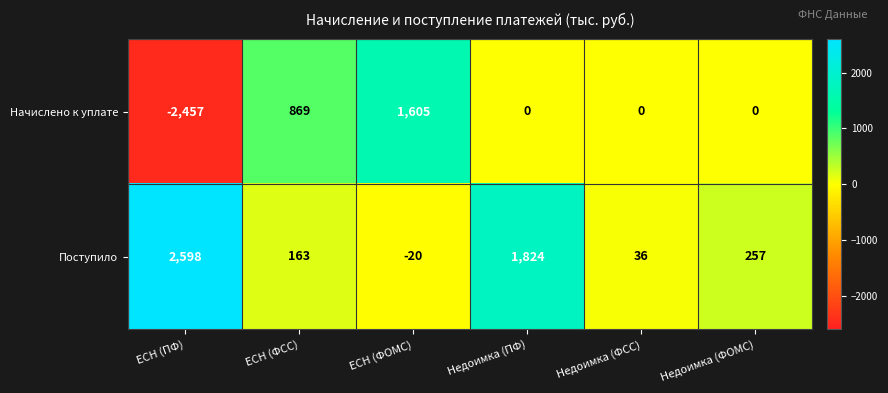

What is the total value across all series at ЕСН (ФОМС)?

1585